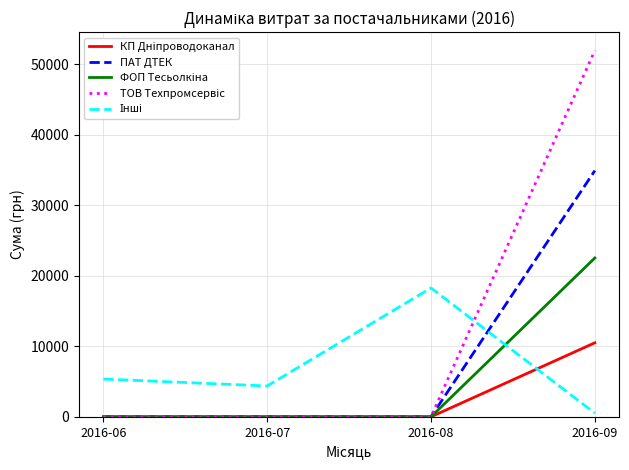

What is the difference between the highest and lowest values at 2016-08?

18276.7